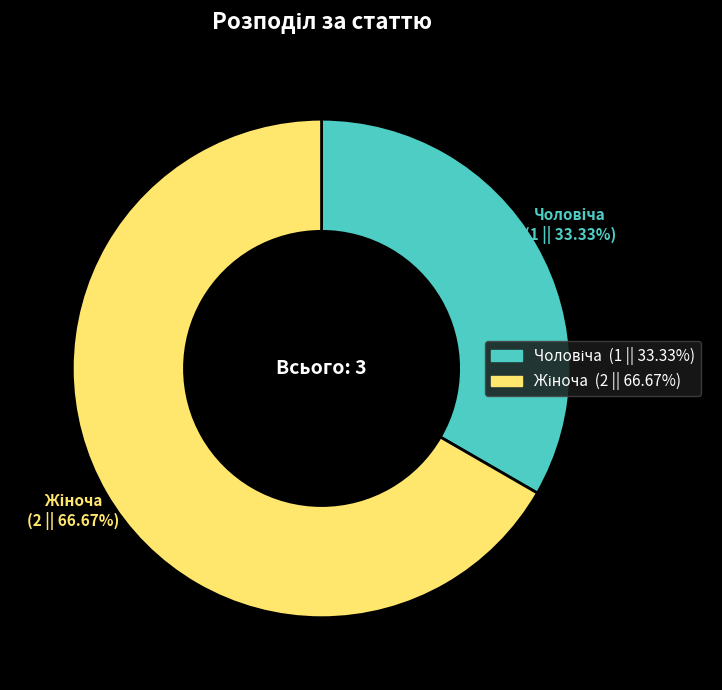

Is there a majority slice in this chart?

Yes